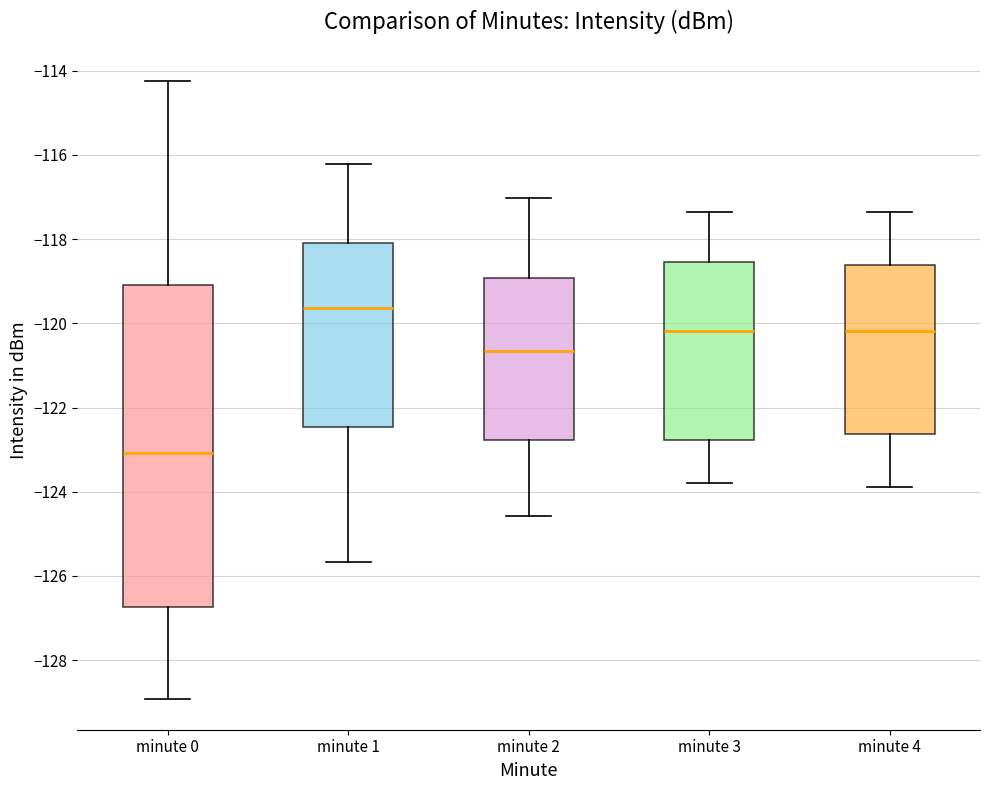

Which box has the lowest median line?

minute 0